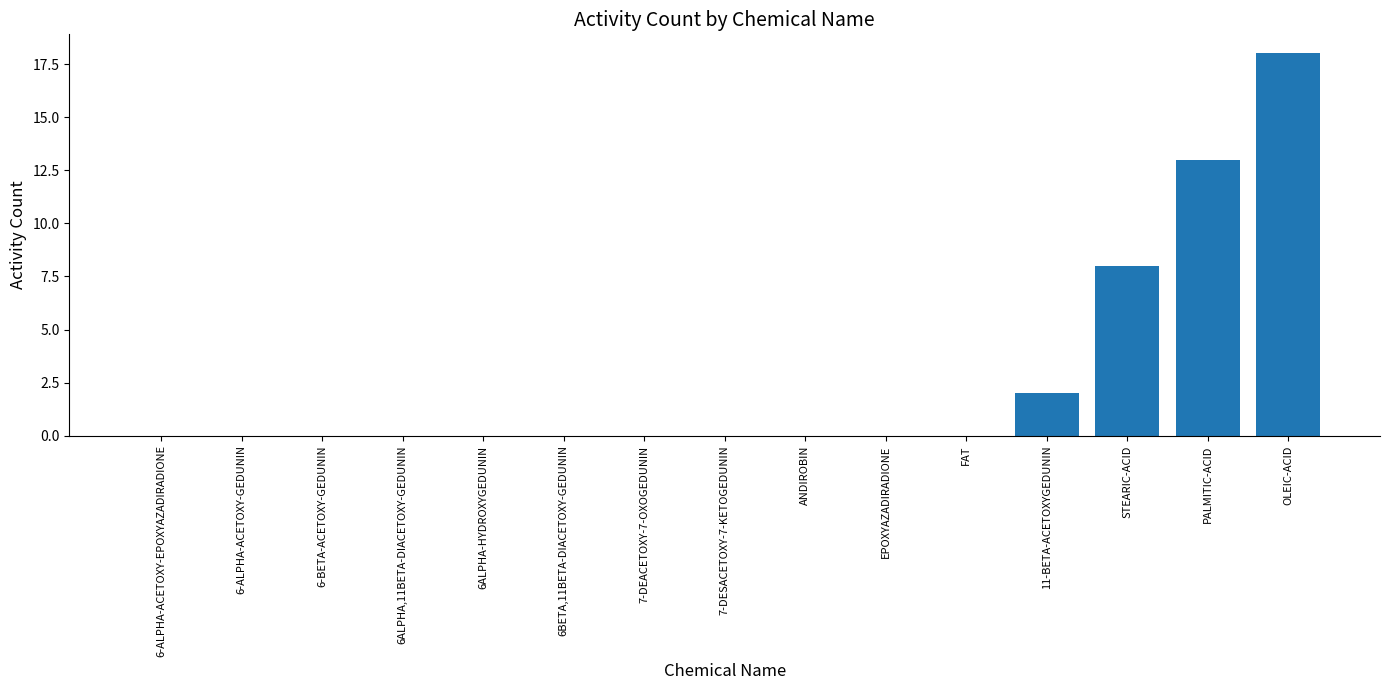

What is the change in value from 6-ALPHA-ACETOXY-GEDUNIN to PALMITIC-ACID?

+13